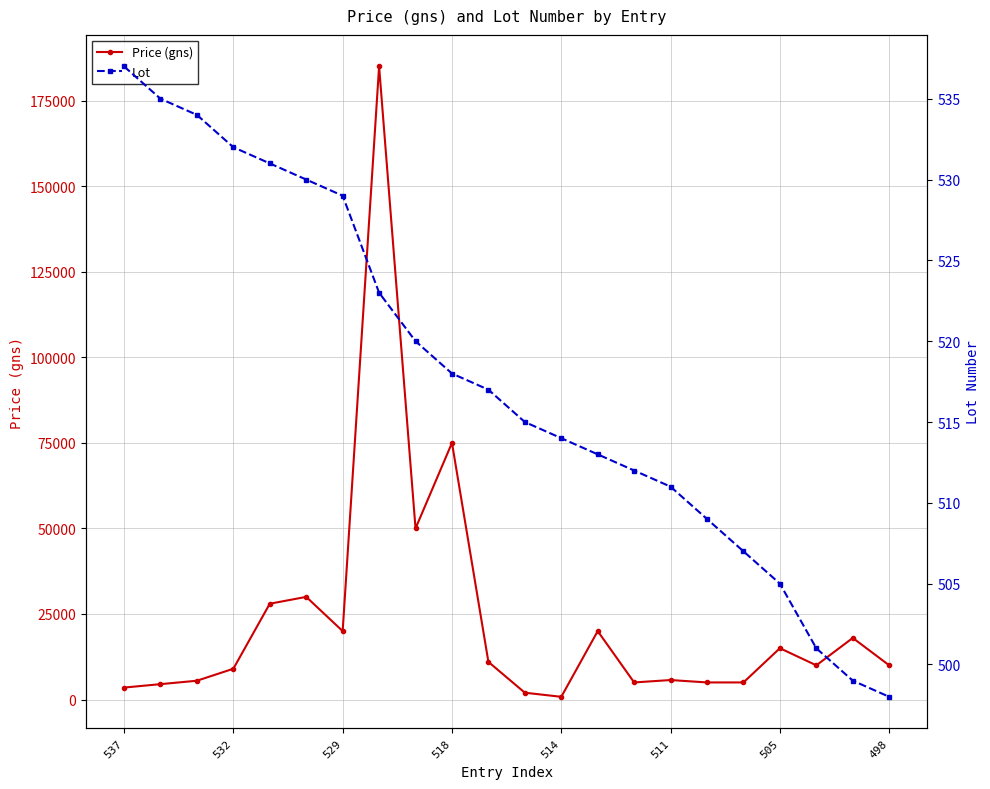

True or false: Price (gns) and Lot intersect in this chart.

False